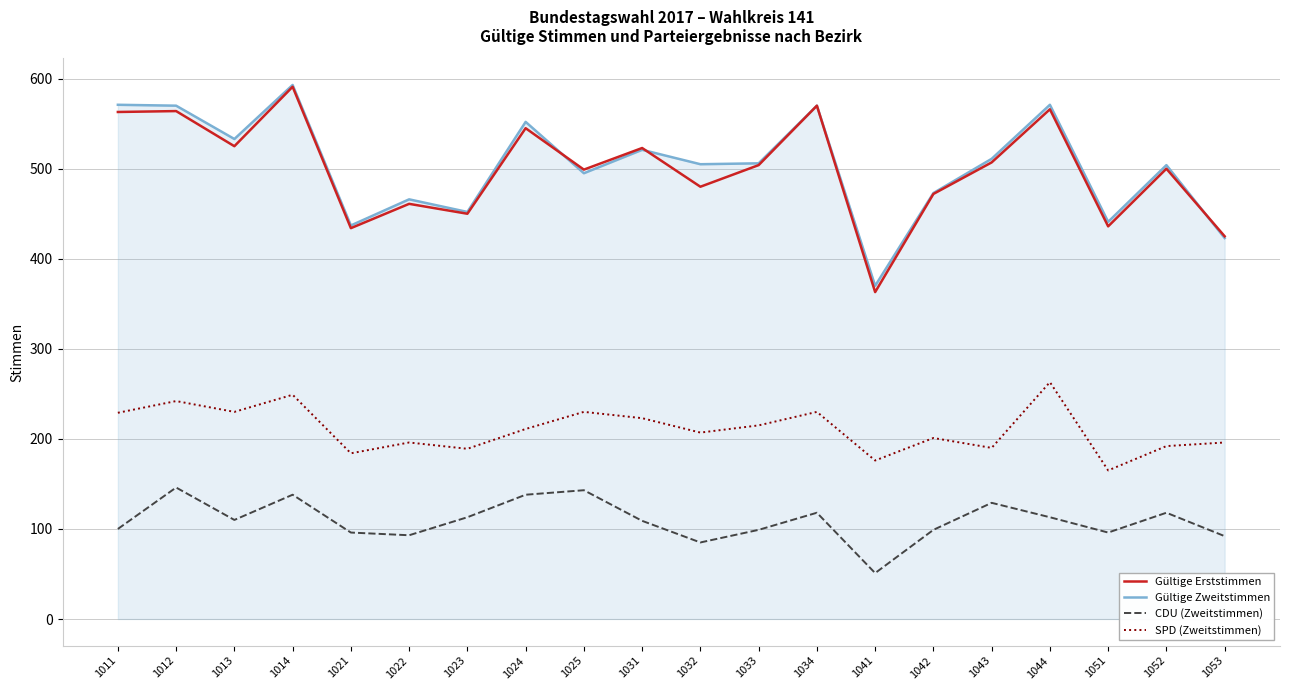

The CDU (Zweitstimmen) series shows 45 at 1053. True or false?

False